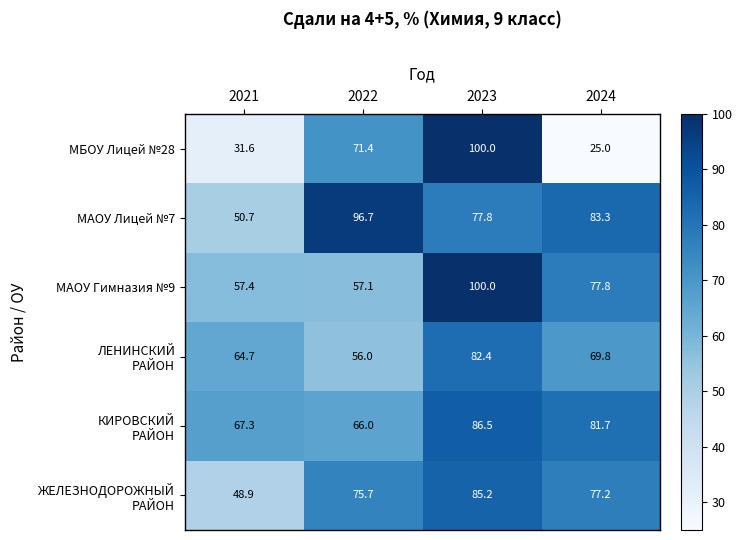

How many distinct data groups are displayed?

6